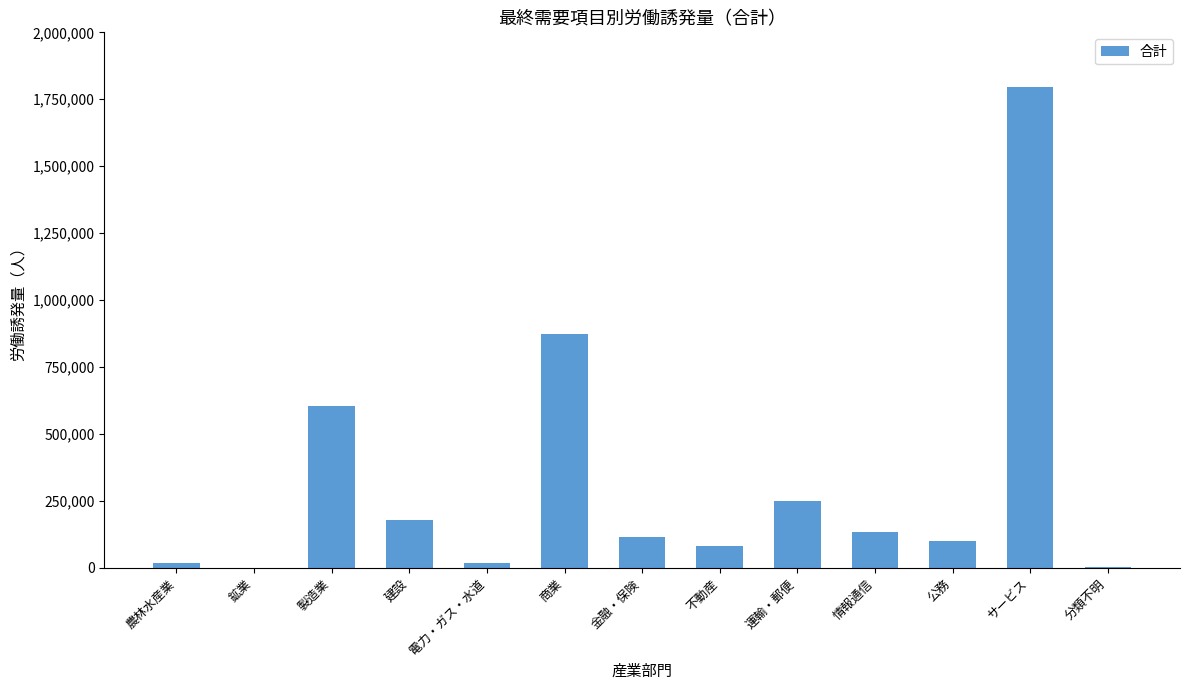

What is the maximum value shown in the chart?

1796557